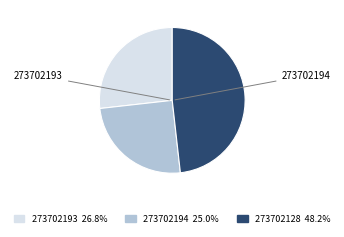

Count the number of slices in the pie.

3